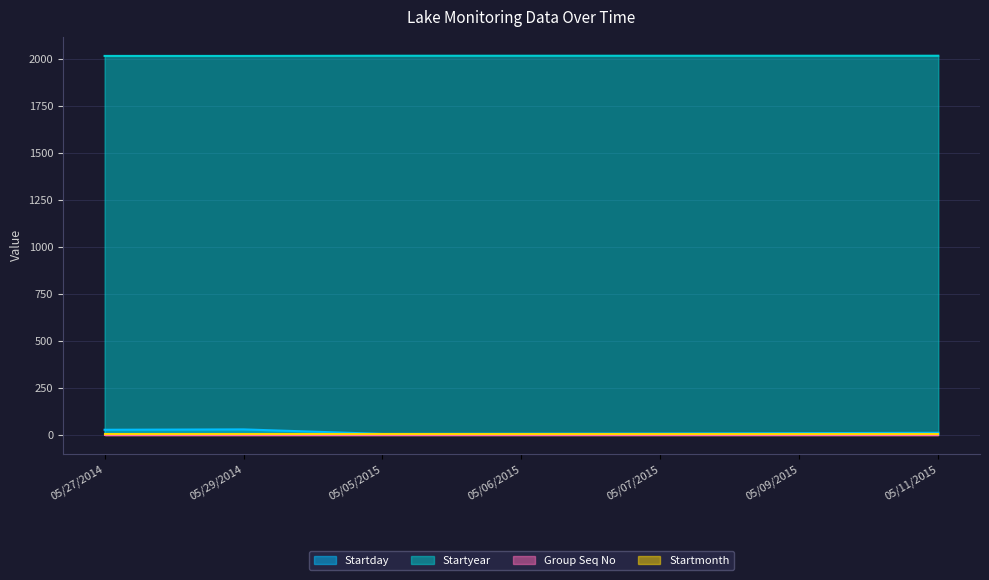

What value does the Startyear series have at 05/29/2014?

2014